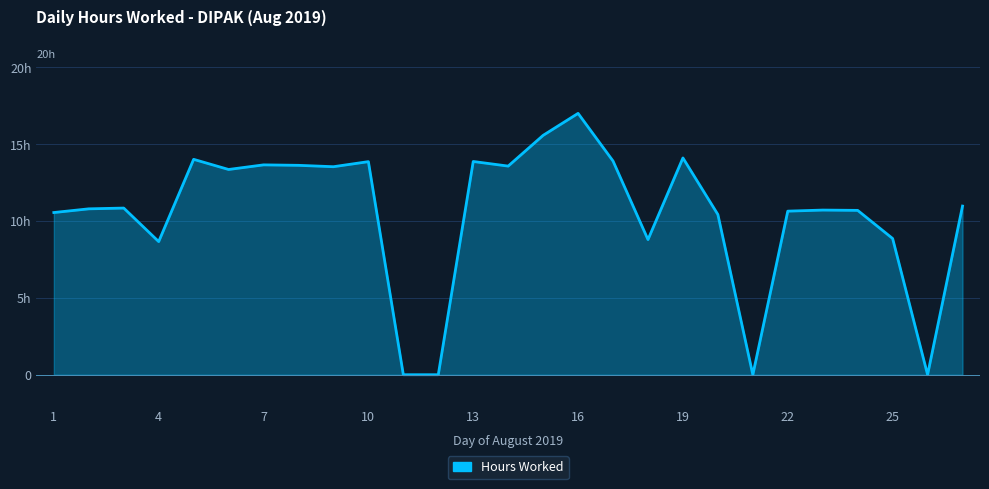

Does the chart display data point markers on the line(s)?

No